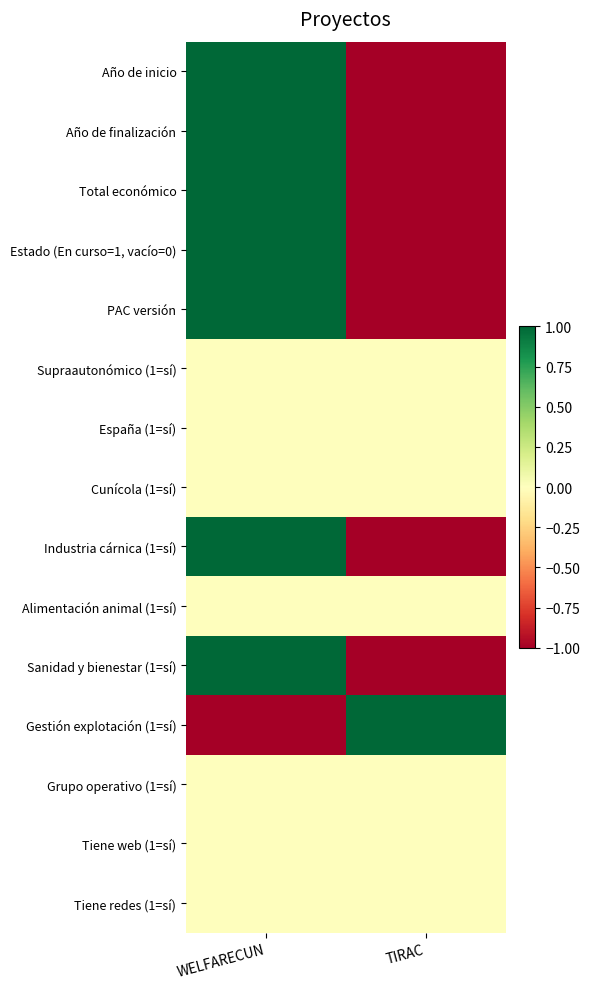

Reading left to right, what are all the values shown in this chart?

Año de inicio: WELFARECUN=1	TIRAC=-1
Año de finalización: WELFARECUN=1	TIRAC=-1
Total económico: WELFARECUN=1	TIRAC=-1
Estado (En curso=1, vacío=0): WELFARECUN=1	TIRAC=-1
PAC versión: WELFARECUN=1	TIRAC=-1
Supraautonómico (1=sí): WELFARECUN=0	TIRAC=0
España (1=sí): WELFARECUN=0	TIRAC=0
Cunícola (1=sí): WELFARECUN=0	TIRAC=0
Industria cárnica (1=sí): WELFARECUN=1	TIRAC=-1
Alimentación animal (1=sí): WELFARECUN=0	TIRAC=0
Sanidad y bienestar (1=sí): WELFARECUN=1	TIRAC=-1
Gestión explotación (1=sí): WELFARECUN=-1	TIRAC=1
Grupo operativo (1=sí): WELFARECUN=0	TIRAC=0
Tiene web (1=sí): WELFARECUN=0	TIRAC=0
Tiene redes (1=sí): WELFARECUN=0	TIRAC=0